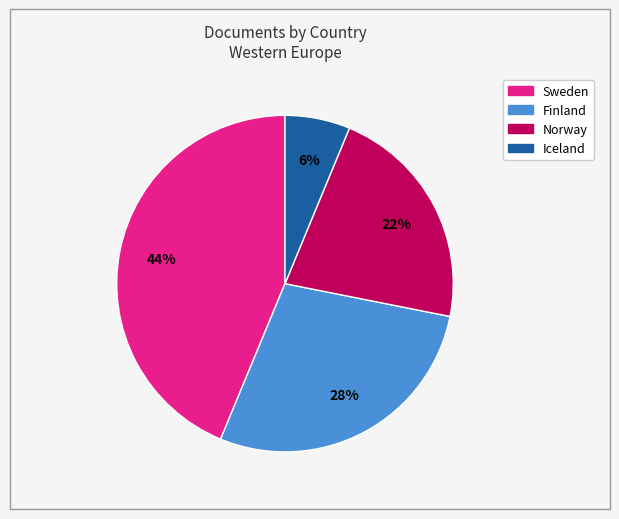

Is it true that Iceland is 6% of the pie?

True